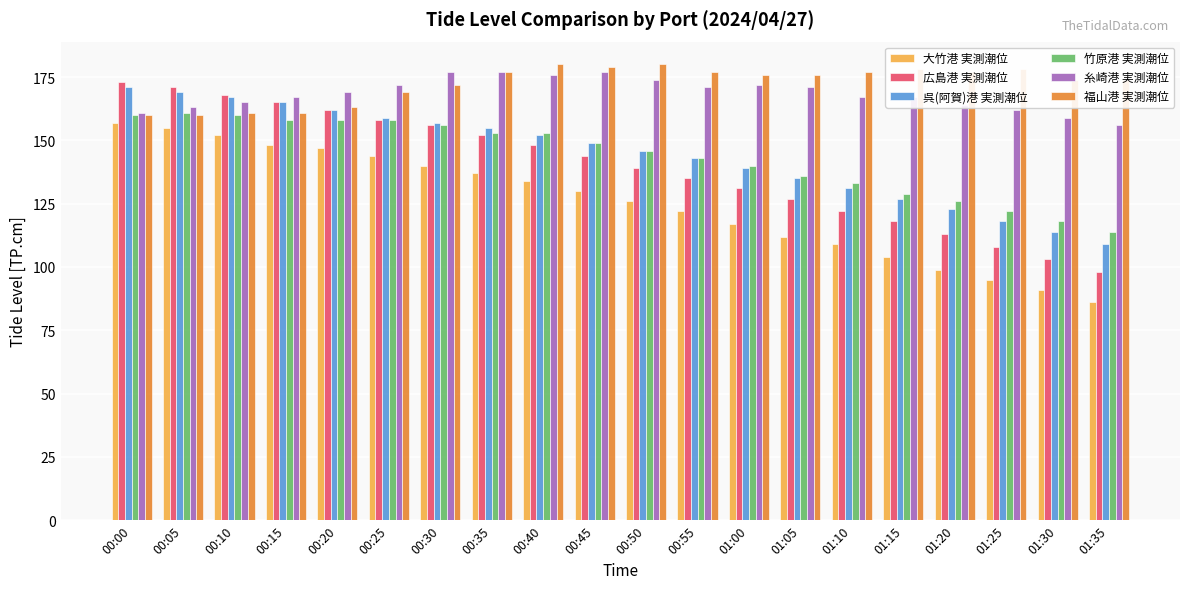

Reading left to right, extract all data points from this chart.

大竹港 実測潮位: 00:00=157	00:05=155	00:10=152	00:15=148	00:20=147	00:25=144	00:30=140	00:35=137	00:40=134	00:45=130	00:50=126	00:55=122	01:00=117	01:05=112	01:10=109	01:15=104	01:20=99	01:25=95	01:30=91	01:35=86
広島港 実測潮位: 00:00=173	00:05=171	00:10=168	00:15=165	00:20=162	00:25=158	00:30=156	00:35=152	00:40=148	00:45=144	00:50=139	00:55=135	01:00=131	01:05=127	01:10=122	01:15=118	01:20=113	01:25=108	01:30=103	01:35=98
呉(阿賀)港 実測潮位: 00:00=171	00:05=169	00:10=167	00:15=165	00:20=162	00:25=159	00:30=157	00:35=155	00:40=152	00:45=149	00:50=146	00:55=143	01:00=139	01:05=135	01:10=131	01:15=127	01:20=123	01:25=118	01:30=114	01:35=109
竹原港 実測潮位: 00:00=160	00:05=161	00:10=160	00:15=158	00:20=158	00:25=158	00:30=156	00:35=153	00:40=153	00:45=149	00:50=146	00:55=143	01:00=140	01:05=136	01:10=133	01:15=129	01:20=126	01:25=122	01:30=118	01:35=114
糸崎港 実測潮位: 00:00=161	00:05=163	00:10=165	00:15=167	00:20=169	00:25=172	00:30=177	00:35=177	00:40=176	00:45=177	00:50=174	00:55=171	01:00=172	01:05=171	01:10=167	01:15=167	01:20=164	01:25=162	01:30=159	01:35=156
福山港 実測潮位: 00:00=160	00:05=160	00:10=161	00:15=161	00:20=163	00:25=169	00:30=172	00:35=177	00:40=180	00:45=179	00:50=180	00:55=177	01:00=176	01:05=176	01:10=177	01:15=178	01:20=177	01:25=178	01:30=174	01:35=174